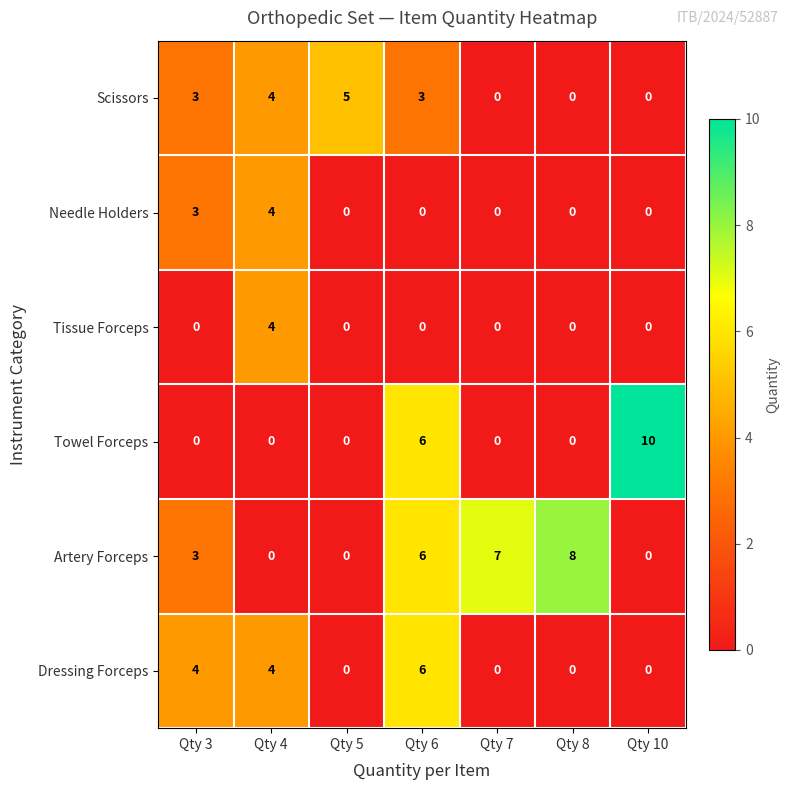

Which category has the highest value across all series?

Qty 10